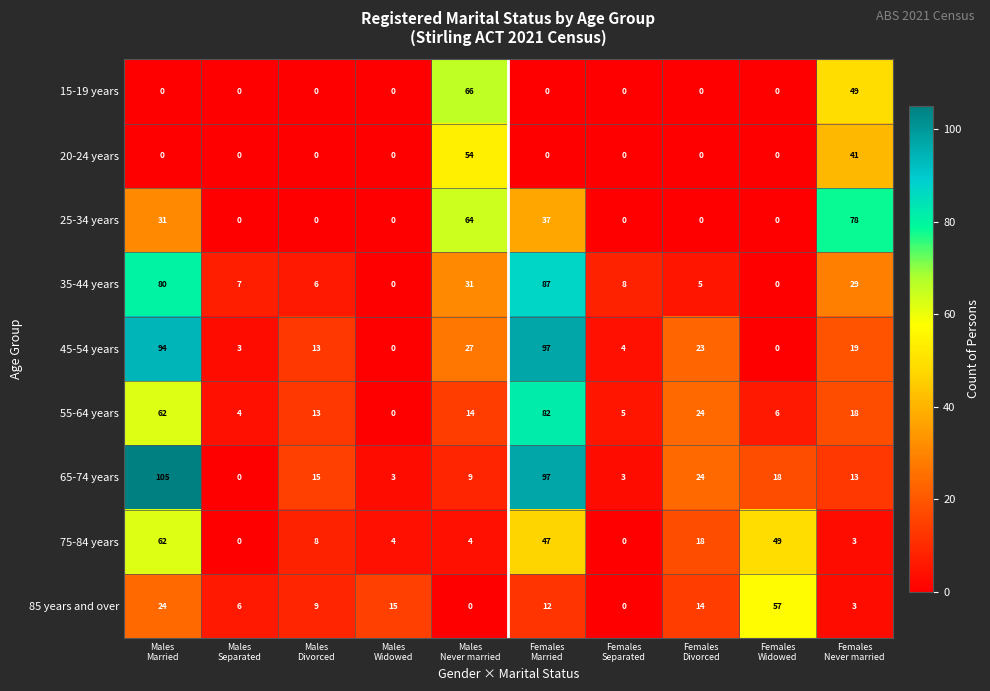

Which series has the largest total across all categories?

65-74 years